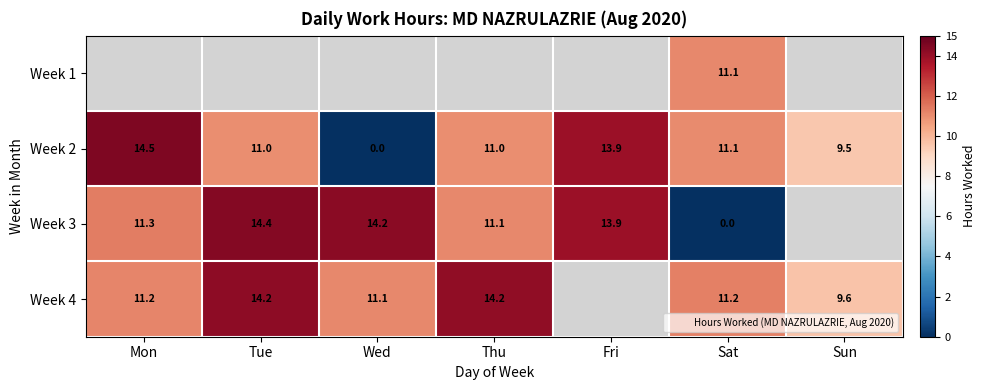

What is the difference between the Week 2 values at Tue and Sat?

0.1